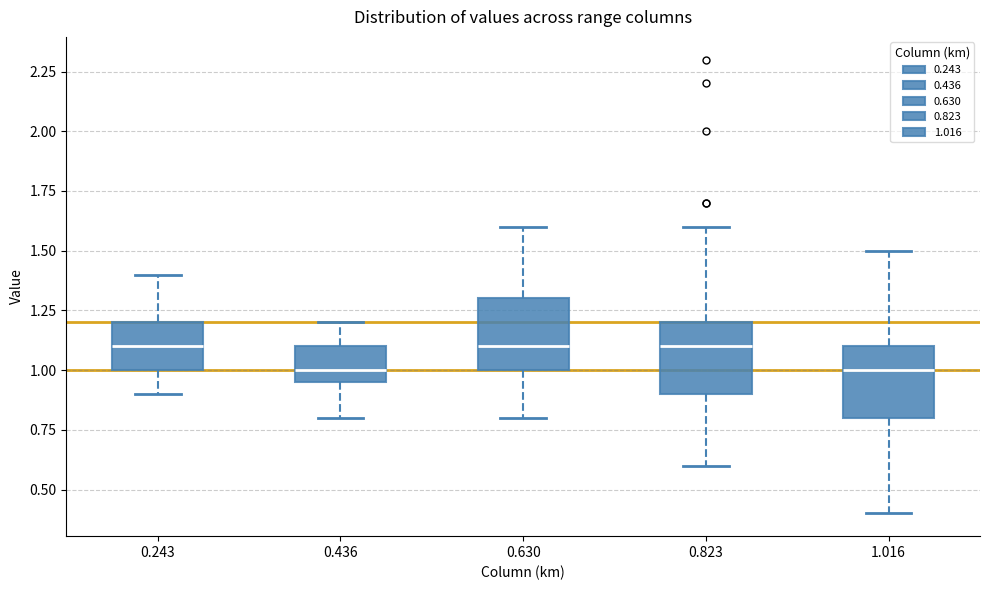

Reading left to right, transcribe this box plot: for each box, give where its median line is, the range the box spans, and where its two whiskers end, as read against the y-axis. The values are not printed on the chart, so give them approximately, as read against the axis.

0.243: median 1.10, box 1.00 to 1.20, whiskers 0.90 to 1.40
0.436: median 1.00, box 0.95 to 1.10, whiskers 0.80 to 1.20
0.630: median 1.10, box 1.00 to 1.30, whiskers 0.80 to 1.60
0.823: median 1.10, box 0.90 to 1.20, whiskers 0.60 to 1.60
1.016: median 1.00, box 0.80 to 1.10, whiskers 0.40 to 1.50